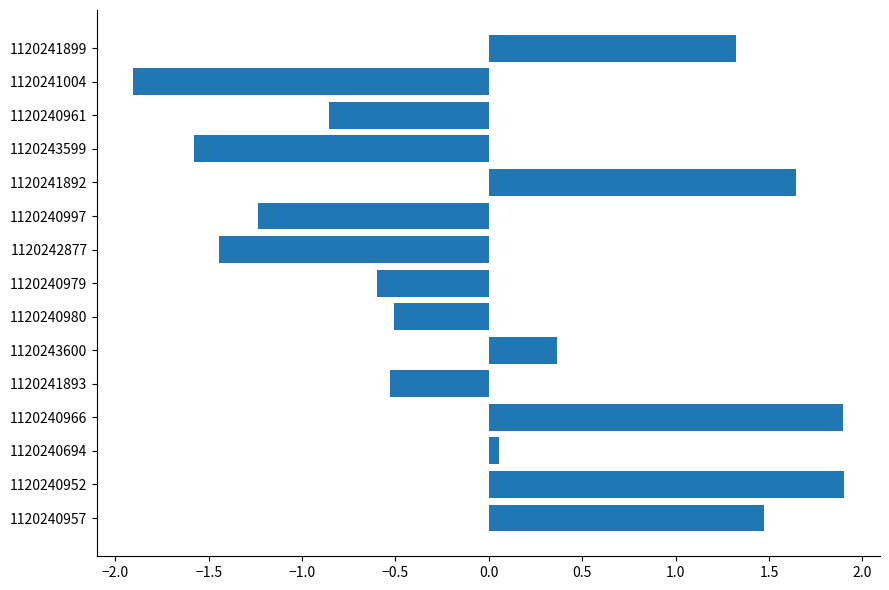

Where is the data nearest to the value 0?

1120240694